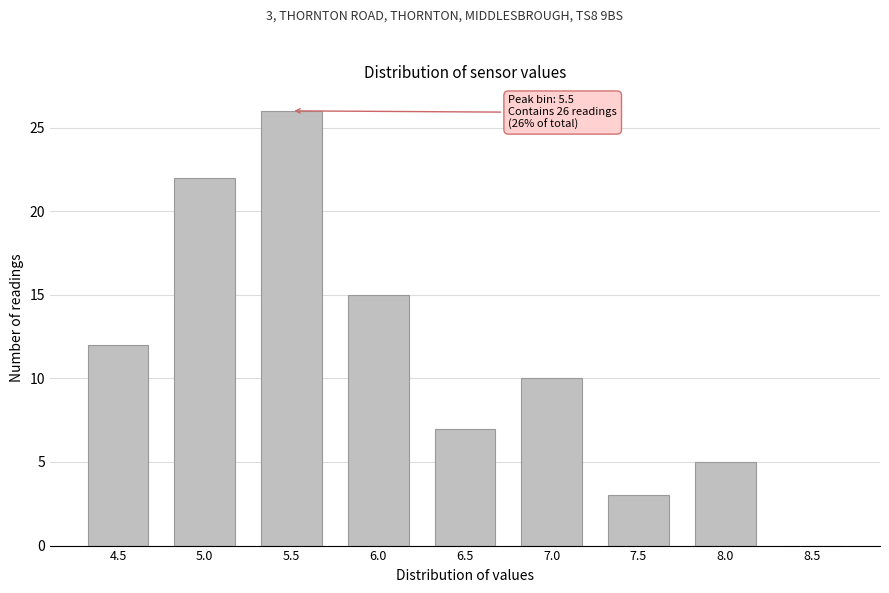

Reading left to right, list all the values displayed in this chart.

4.5=12	5.0=22	5.5=26	6.0=15	6.5=7	7.0=10	7.5=3	8.0=5	8.5=0